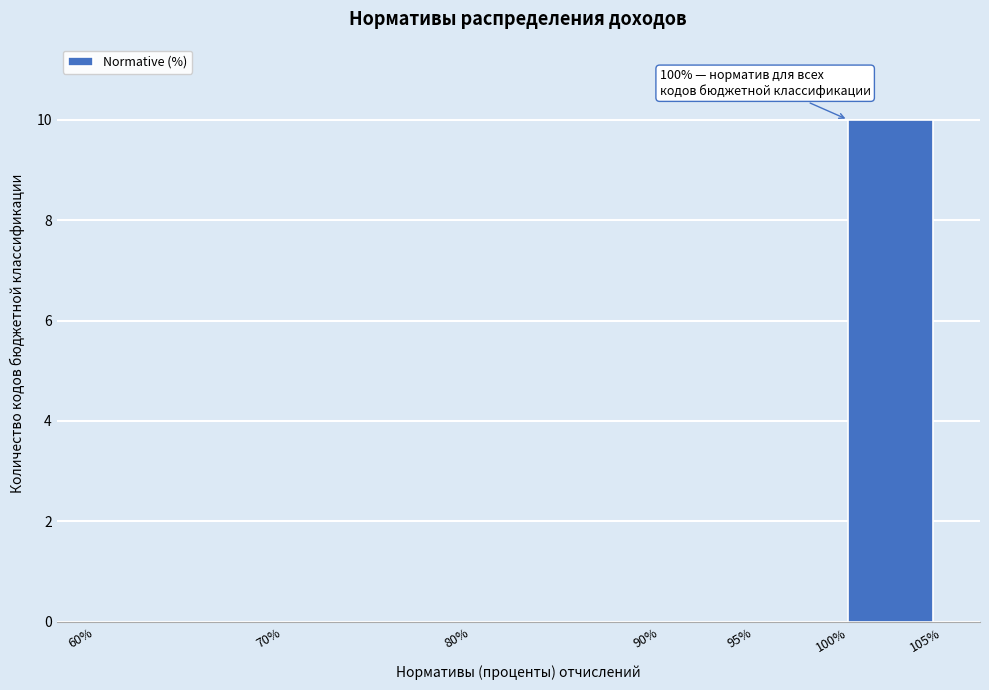

Which range on the x-axis has the tallest bar?

100% to 105%